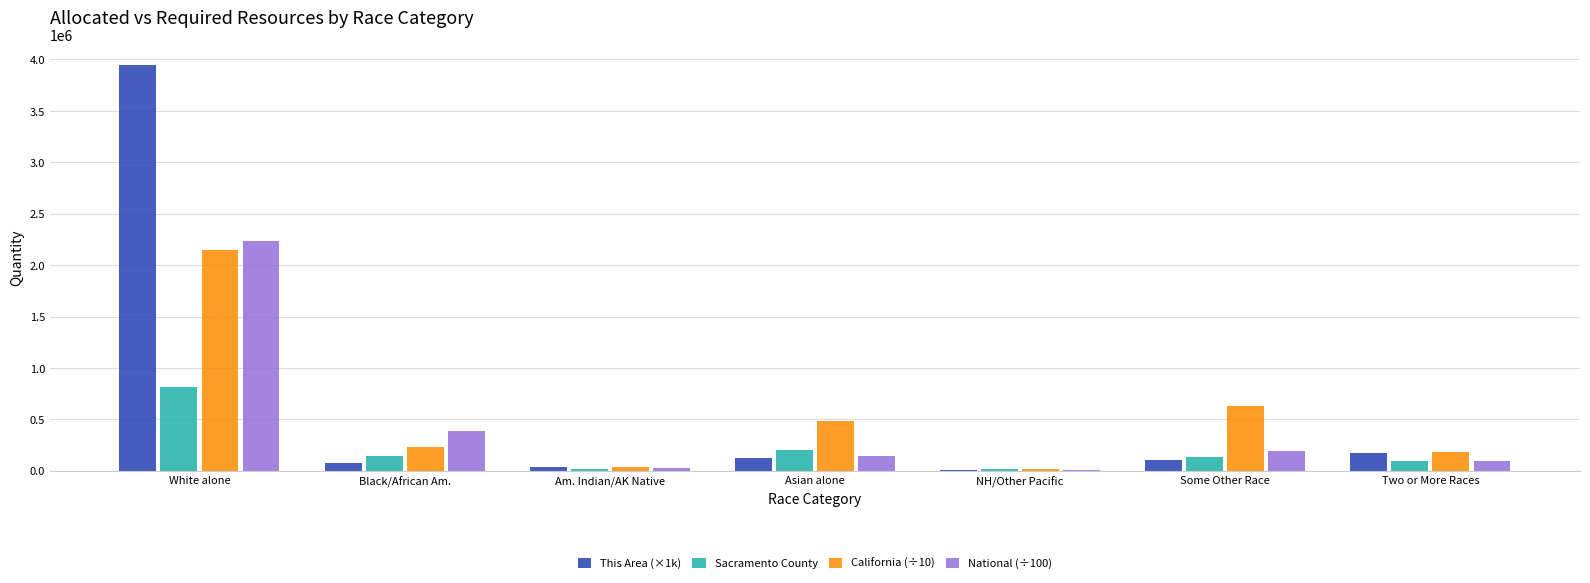

What is the sum of all This Area (×1k) values?

4478000.0